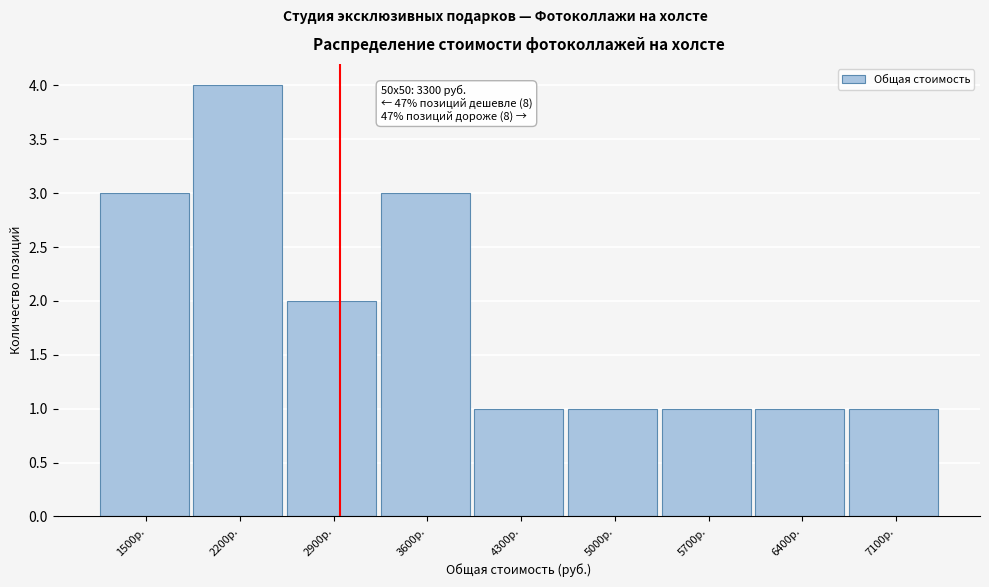

Reading right to left, what are all the values shown in this chart?

1	1	1	1	1	3	2	4	3